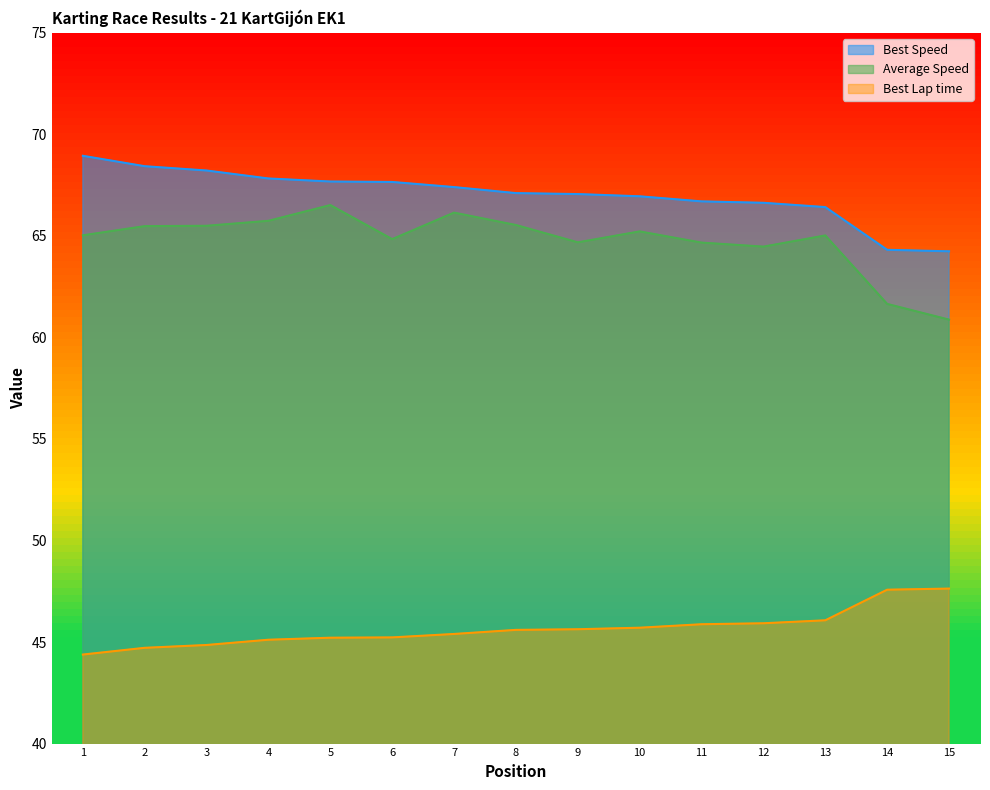

True or false: Best Speed and Best Lap time cross at least once.

False